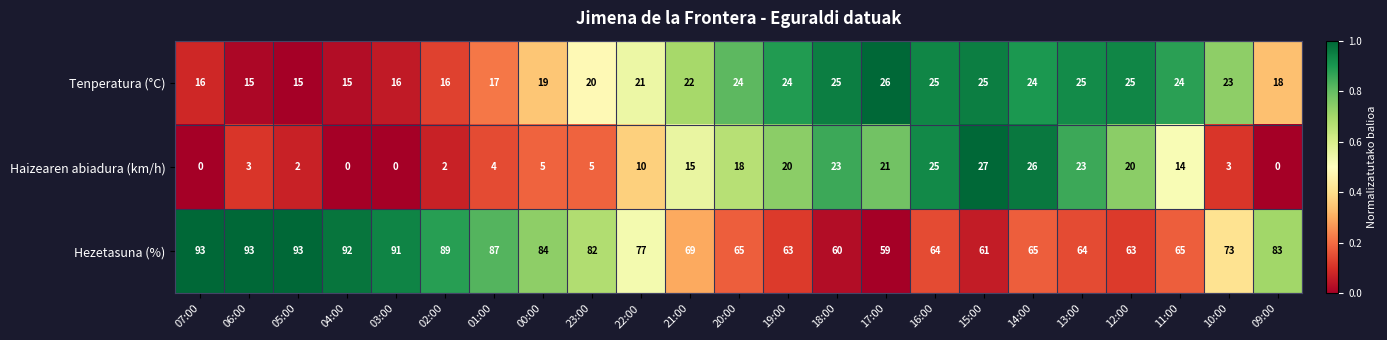

At 04:00, list the series in order from largest to smallest.

Hezetasuna (%), Tenperatura (°C), Haizearen abiadura (km/h)